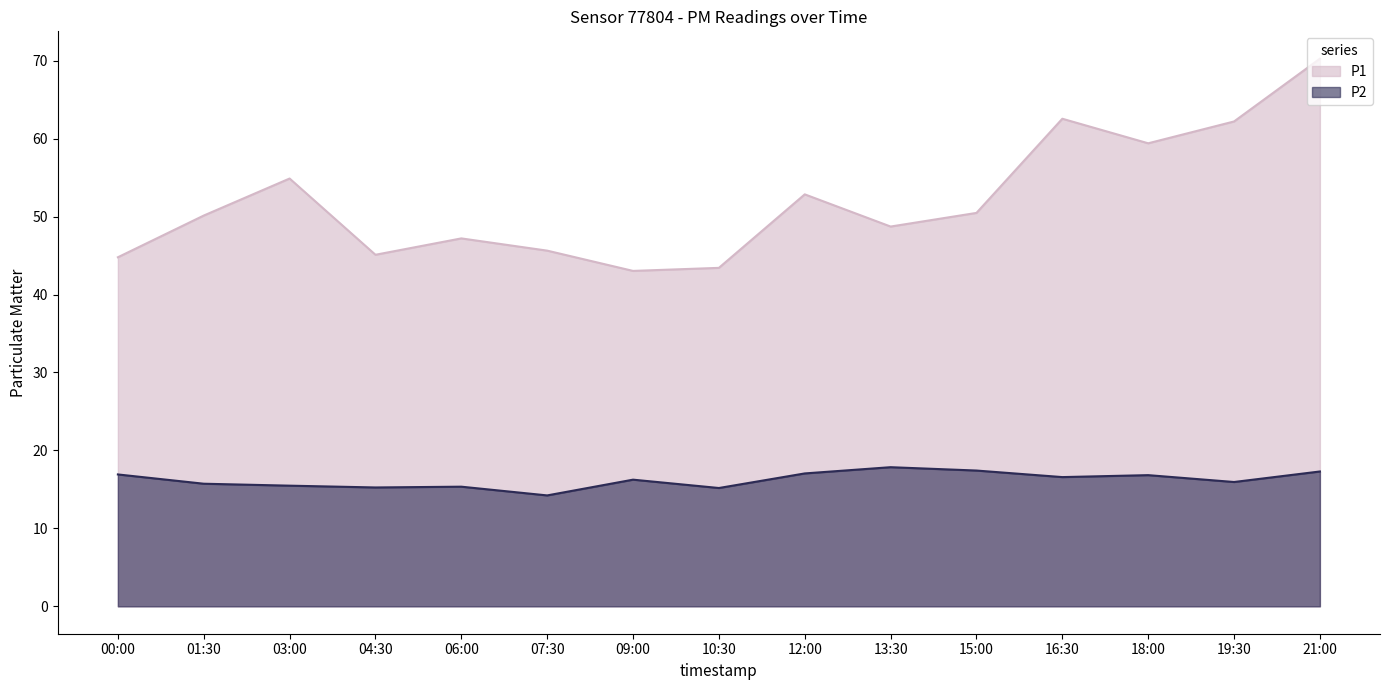

Reading left to right, list all the values displayed in this chart.

P1: 00:00=44.8	01:30=50.1	03:00=54.9	04:30=45.1	06:00=47.2	07:30=45.6	09:00=43.0	10:30=43.4	12:00=52.9	13:30=48.7	15:00=50.5	16:30=62.5	18:00=59.4	19:30=62.2	21:00=70.2
P2: 00:00=16.9	01:30=15.7	03:00=15.5	04:30=15.2	06:00=15.3	07:30=14.2	09:00=16.2	10:30=15.2	12:00=17.1	13:30=17.9	15:00=17.4	16:30=16.6	18:00=16.8	19:30=15.9	21:00=17.3